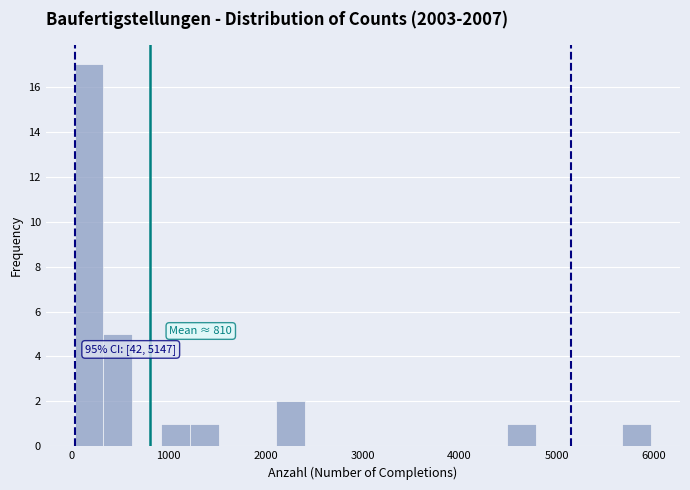

Around what value on the x-axis is the tallest bar? Give the approximate position of its centre, as read against the axis.

200